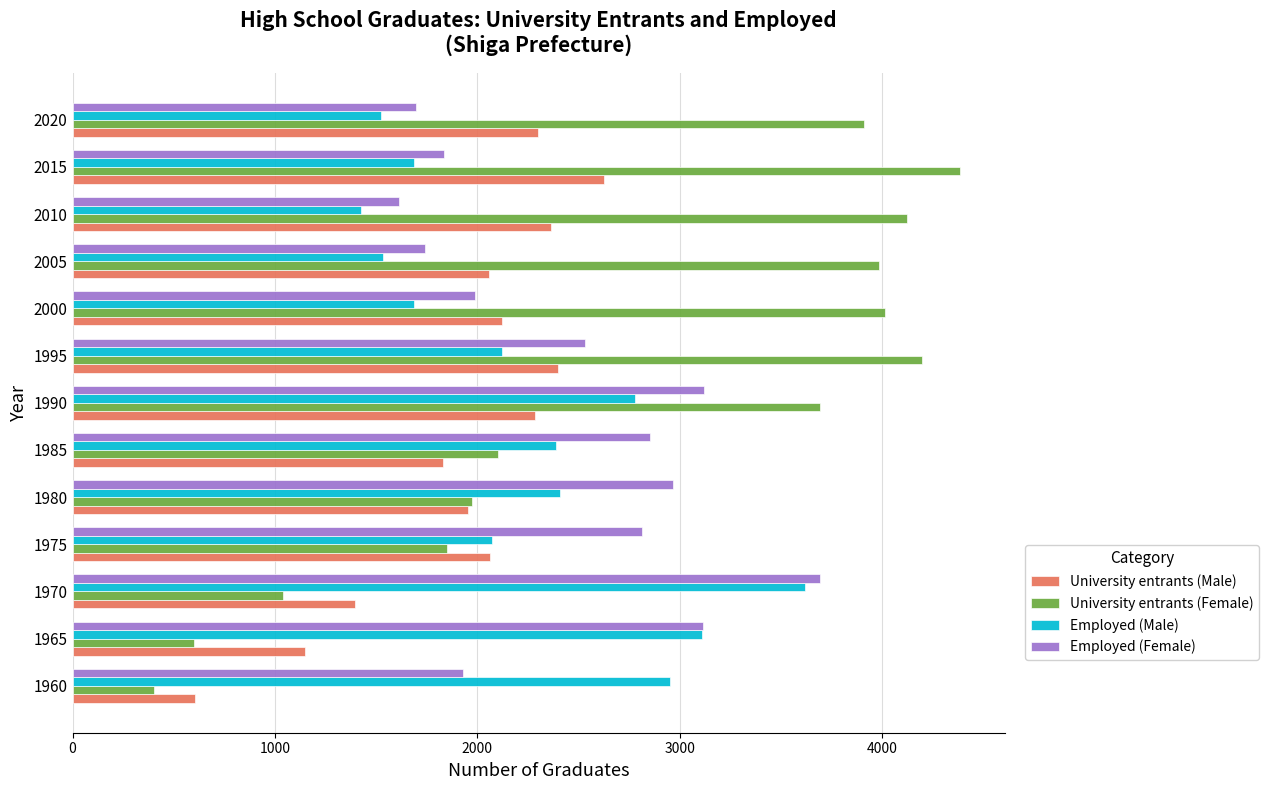

Which series has the largest range (max minus min)?

University entrants (Female)